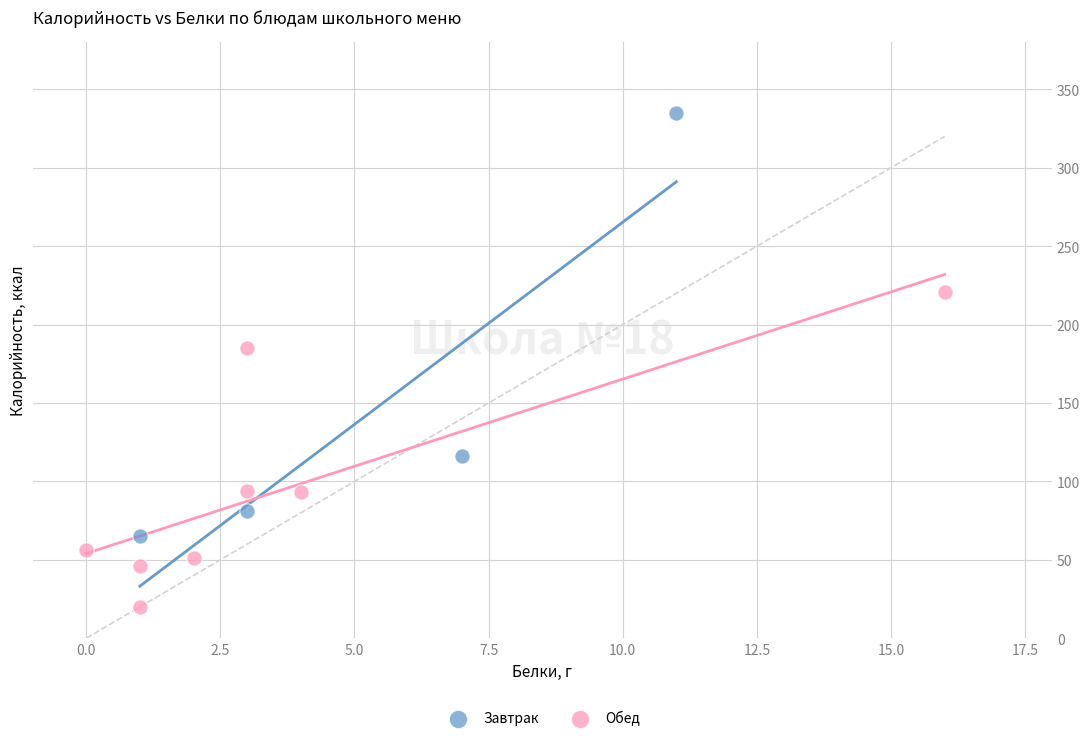

Which series reaches the minimum Y coordinate?

Обед